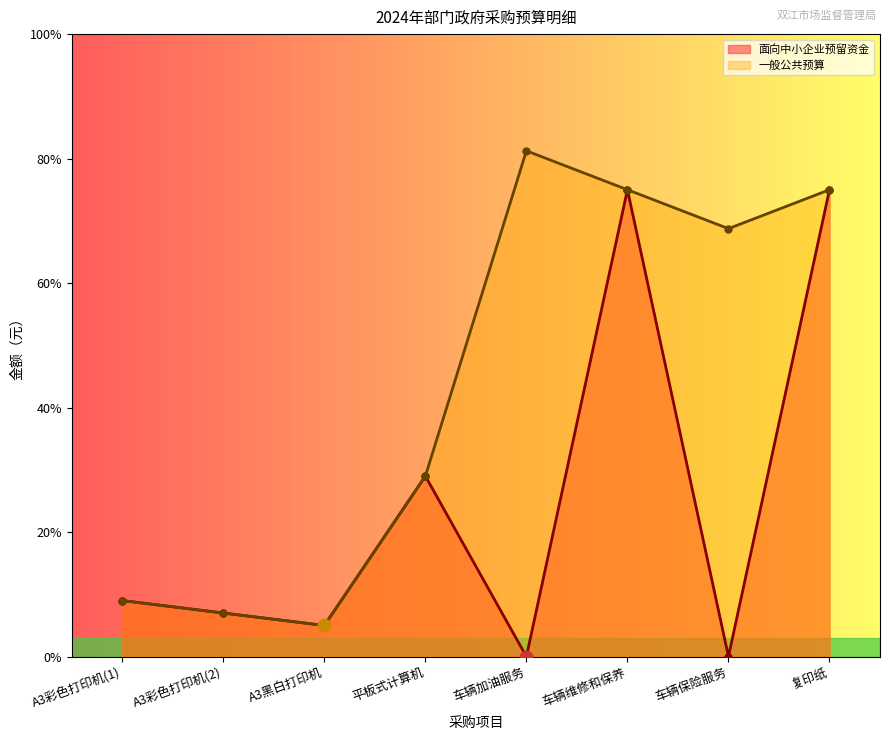

What are all the series names shown in the legend?

面向中小企业预留资金, 一般公共预算